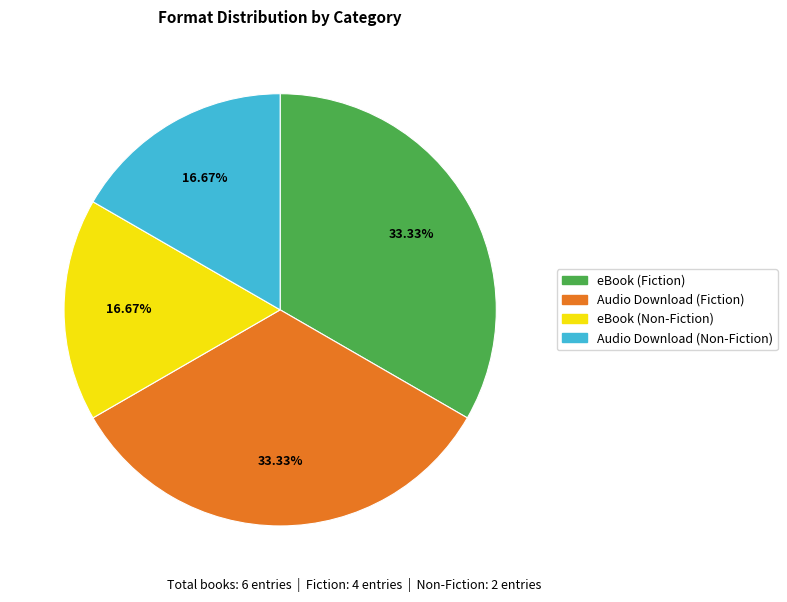

How many segments does this pie chart have?

4